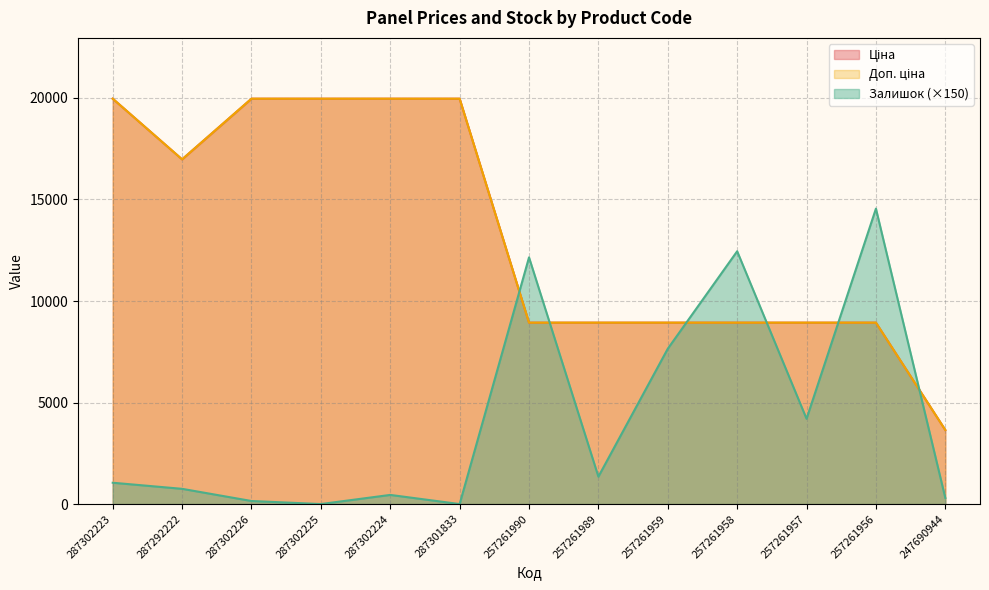

At how many categories does at least one series exceed 19428?

5